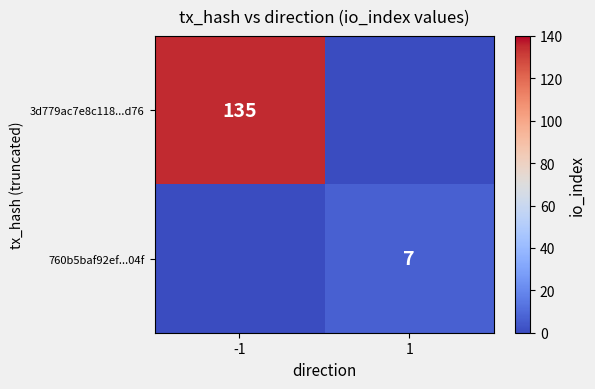

The 3d779ac7e8c118...d76 series shows 135 at -1. True or false?

True